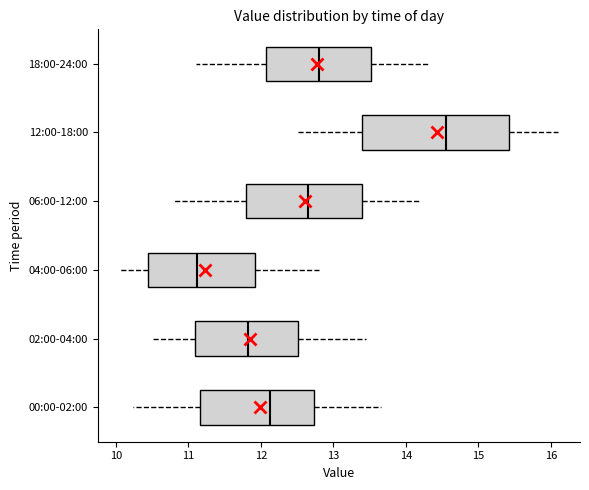

Reading bottom to top, read every box against the x-axis: the position of its median line, the range the box covers, and the ends of its whiskers. The values are not printed on the chart, so give them approximately, as read against the axis.

00:00-02:00: median 12.1, box 11.2 to 12.7, whiskers 10.2 to 13.7
02:00-04:00: median 11.8, box 11.1 to 12.5, whiskers 10.5 to 13.5
04:00-06:00: median 11.1, box 10.4 to 11.9, whiskers 10.1 to 12.8
06:00-12:00: median 12.7, box 11.8 to 13.4, whiskers 10.8 to 14.2
12:00-18:00: median 14.6, box 13.4 to 15.4, whiskers 12.5 to 16.1
18:00-24:00: median 12.8, box 12.1 to 13.5, whiskers 11.1 to 14.3